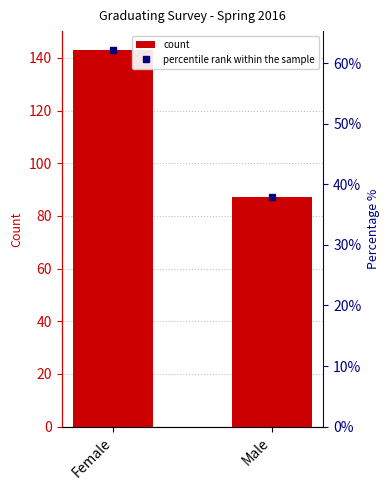

The value of Percentile % at Male is 18.8. True or false?

False